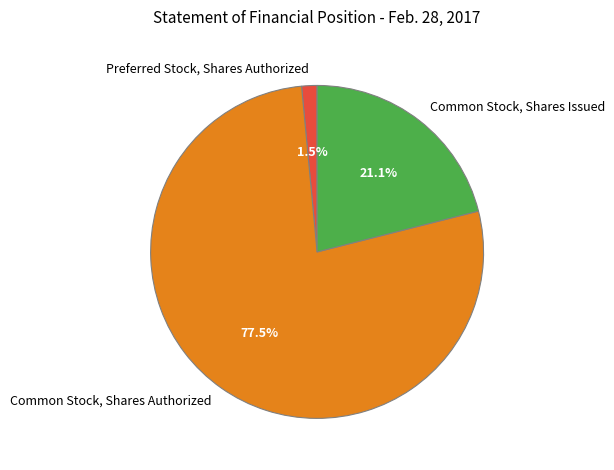

Is Common Stock, Shares Authorized the majority of the pie?

Yes